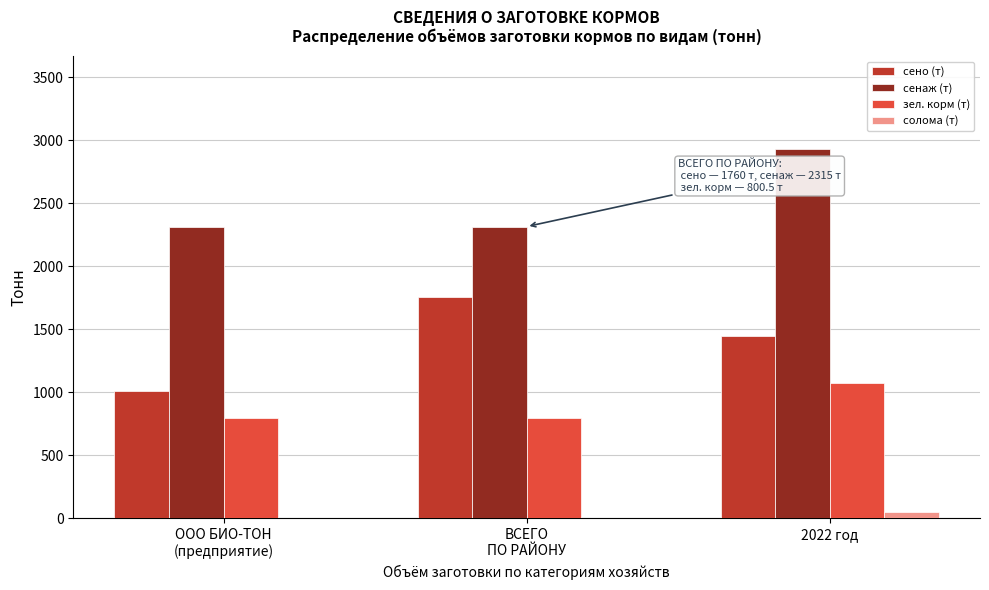

At which category is the sum across all series the highest?

2022 год